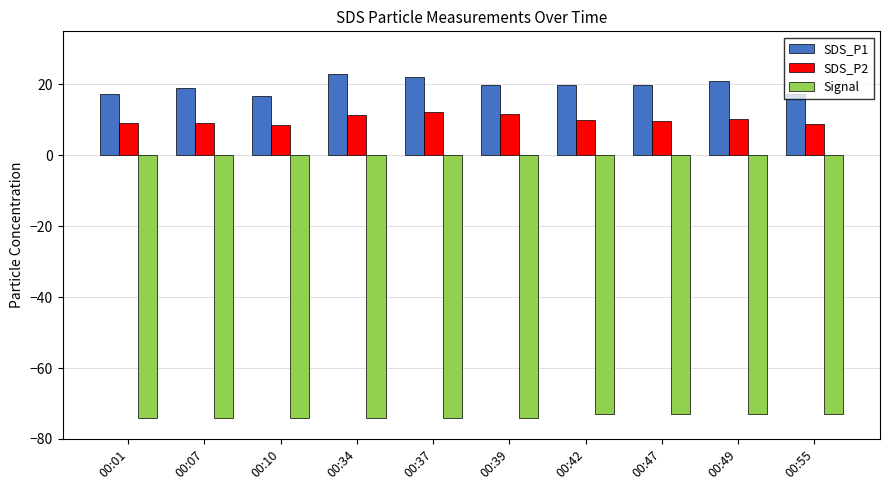

Is the value of Signal at 00:42 greater than the value of SDS_P1 at 00:39?

No